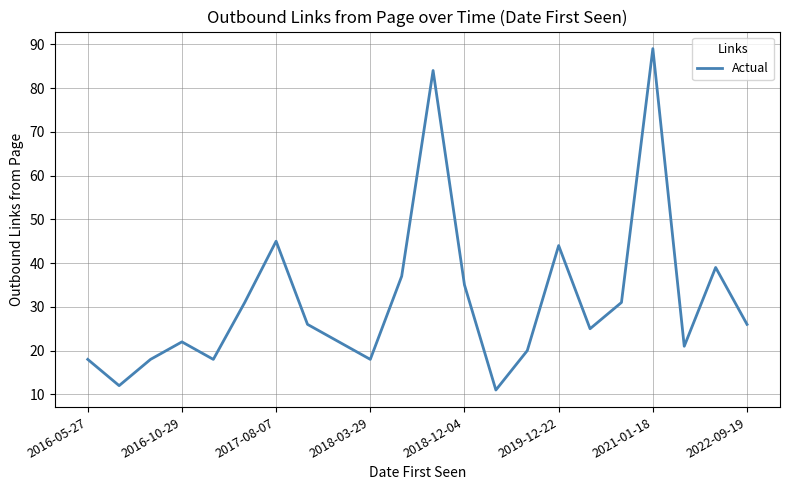

How many values are below 26?

11